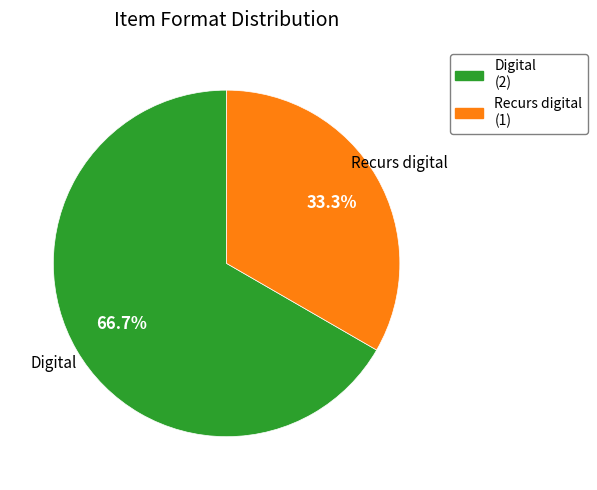

Is the sum of Digital and Recurs digital greater than half?

Yes